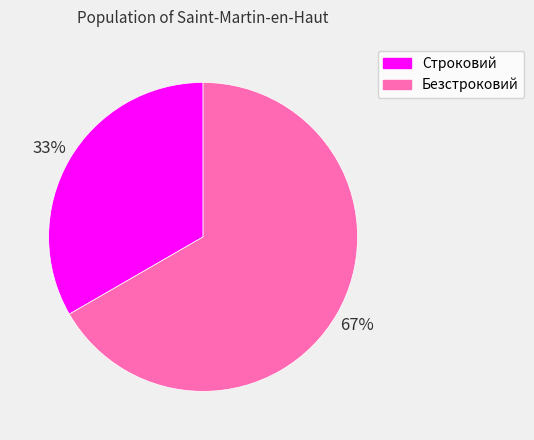

To the nearest percent, what portion does Безстроковий represent?

67%